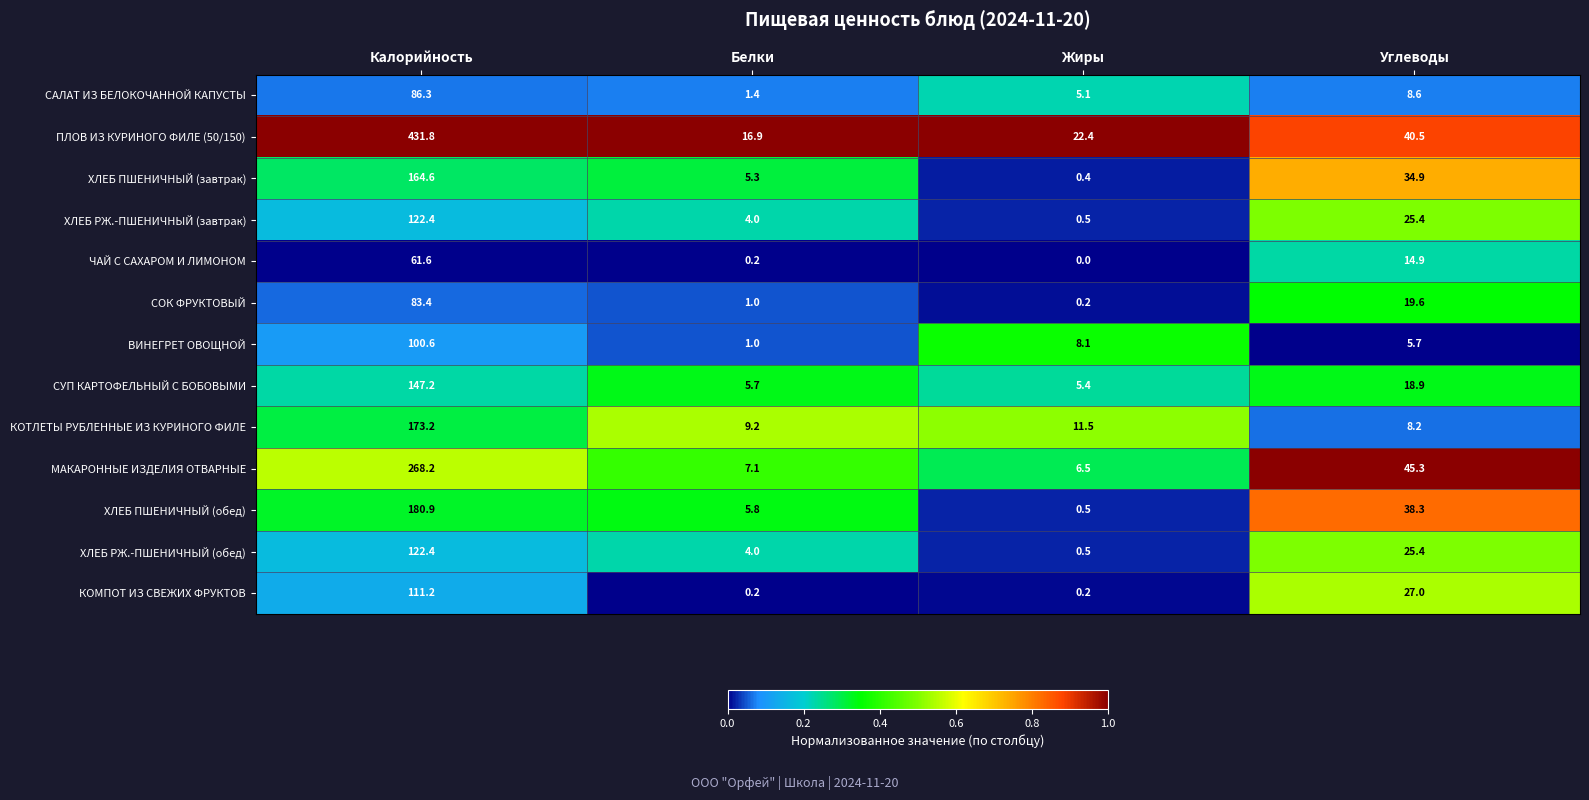

True or false: ХЛЕБ ПШЕНИЧНЫЙ (завтрак) has a value of 34.9 at Углеводы.

True